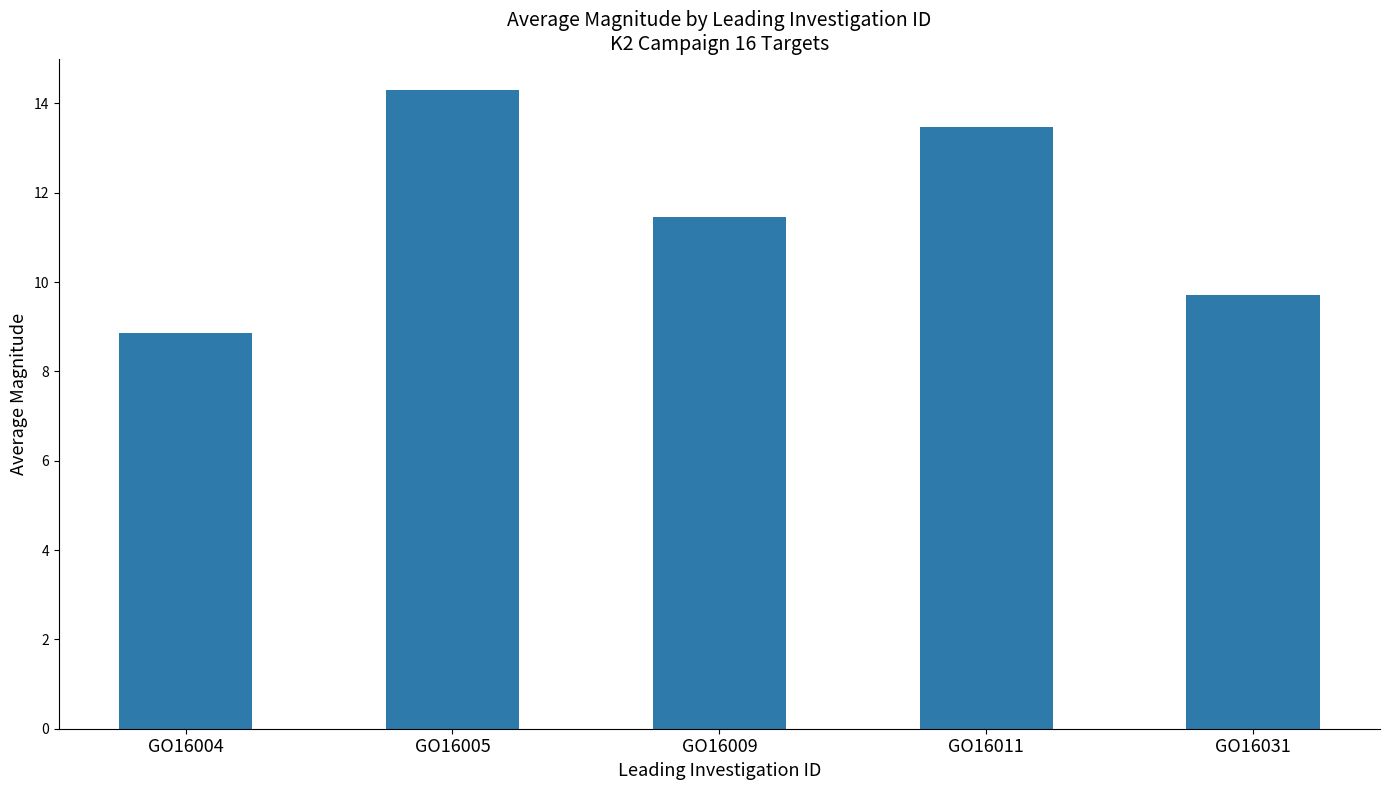

At which category does the chart reach its minimum across all series?

GO16004